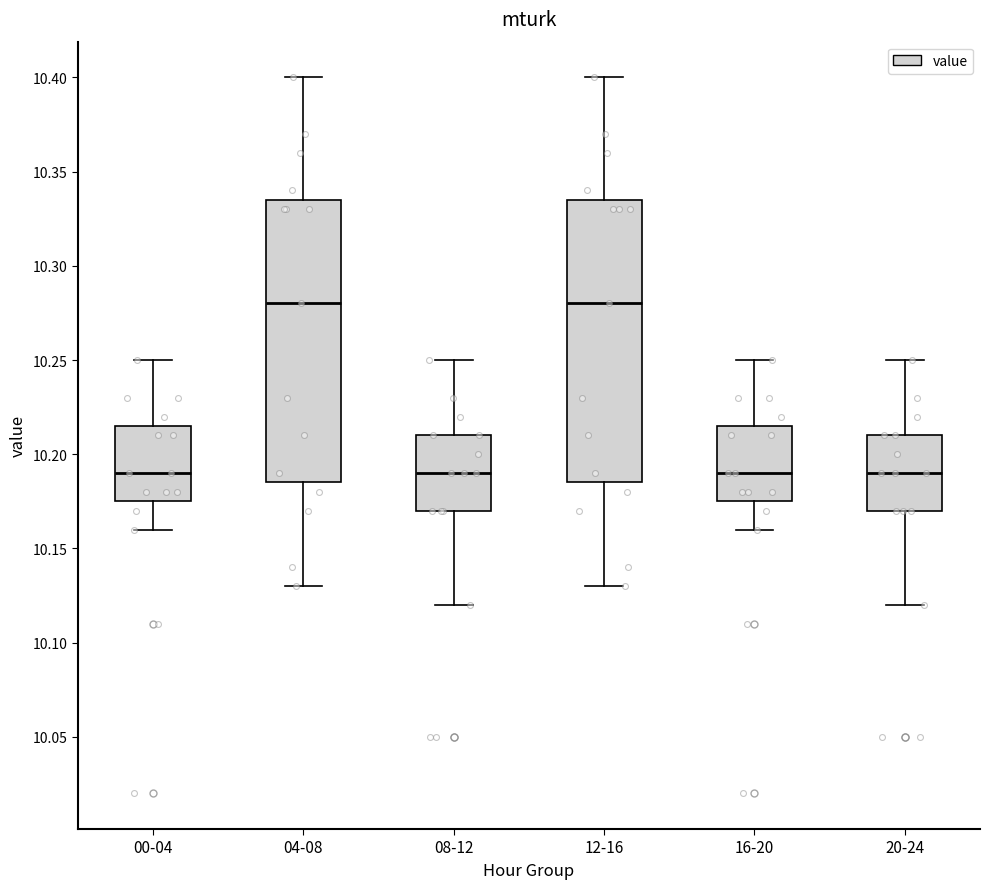

Where does the lower whisker of the box for 16-20 end on the y-axis? The values are not printed on the chart, so give them approximately, as read against the axis.

10.160